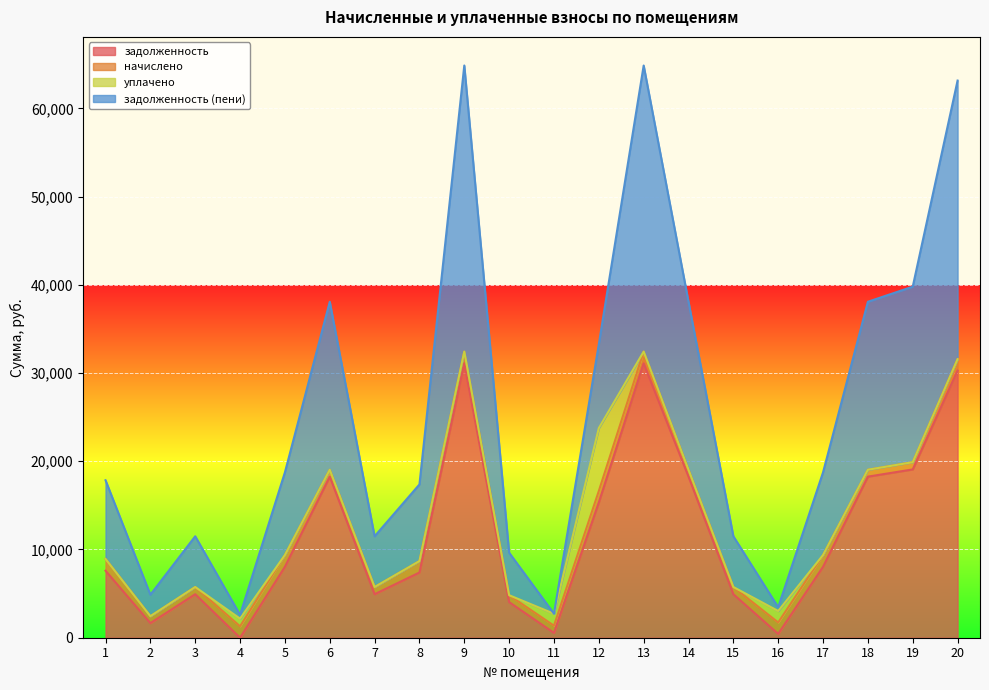

What is the approximate value of задолженность (пени) at 20?

31573.0